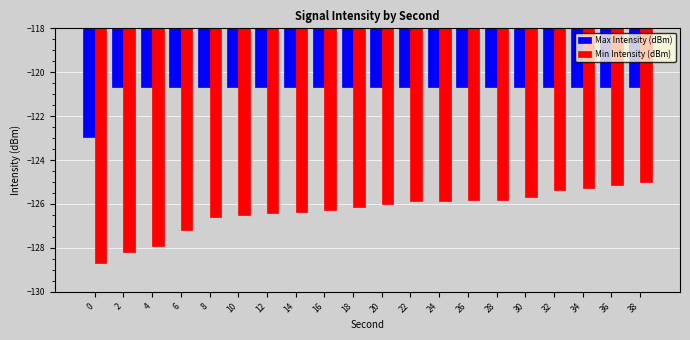

Is it true that Max Intensity (dBm) equals -26.9 at 22?

False